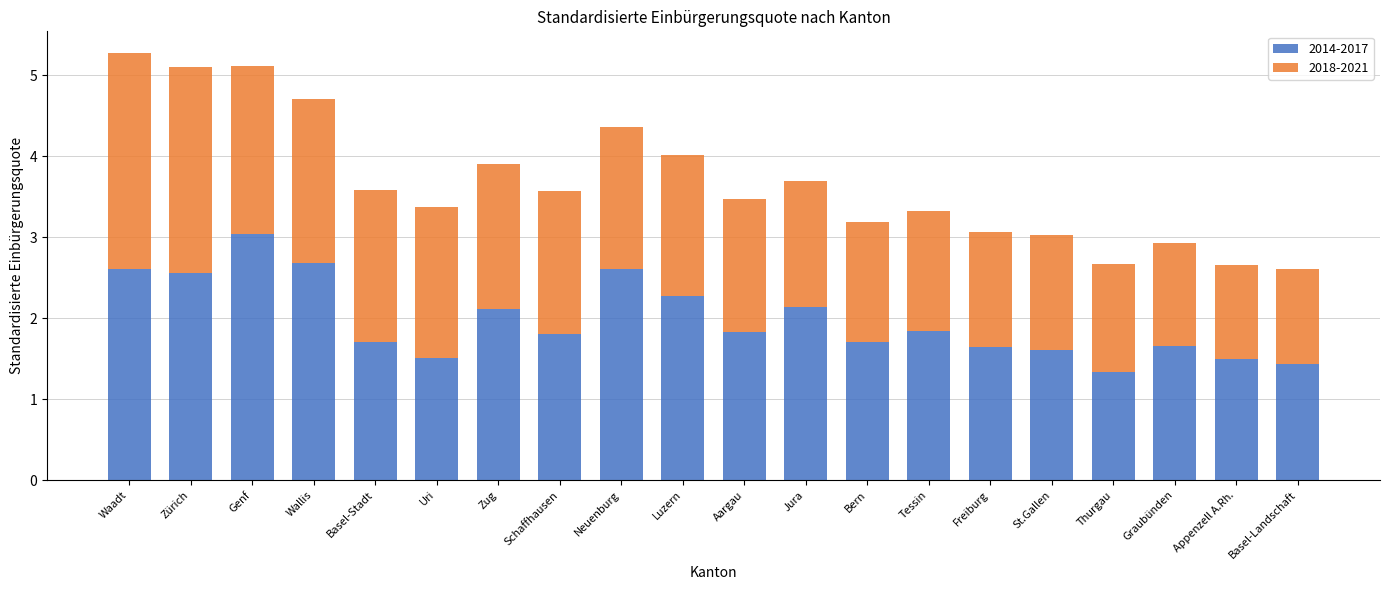

What is the difference between the 2014-2017 values at Appenzell A.Rh. and Luzern?

0.8